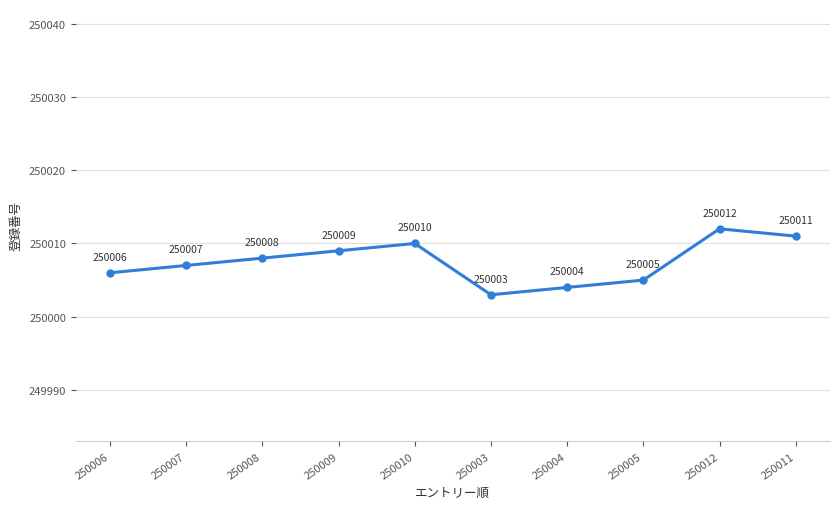

What is the difference between the values at 250004 and 250006?

2